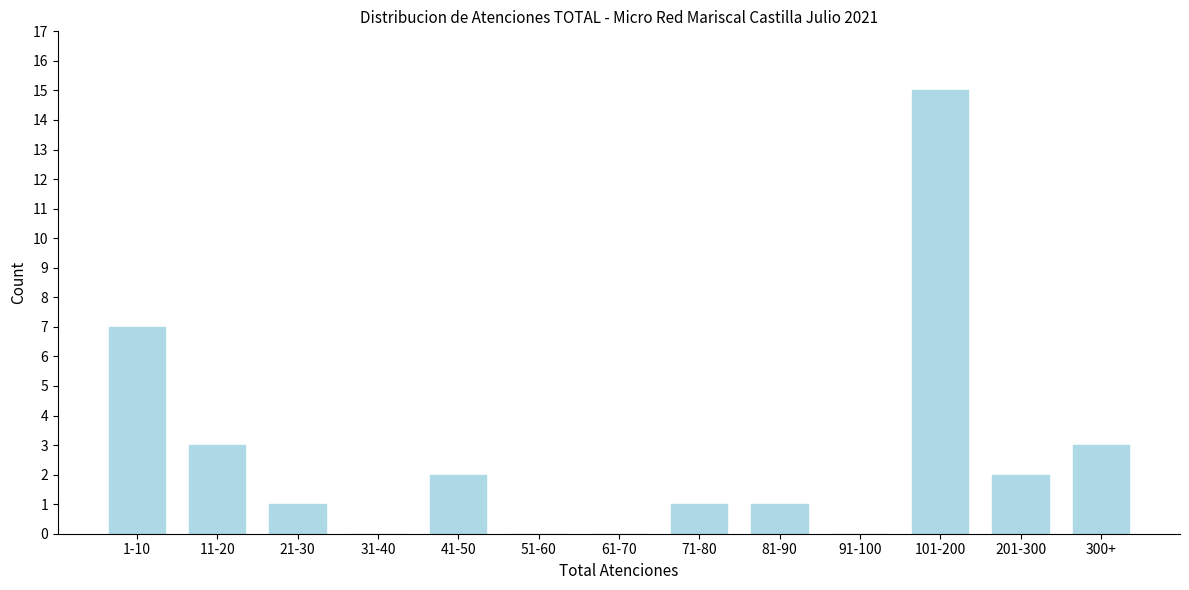

Reading left to right, transcribe all the data shown in this chart.

1-10=7	11-20=3	21-30=1	31-40=0	41-50=2	51-60=0	61-70=0	71-80=1	81-90=1	91-100=0	101-200=15	201-300=2	300+=3